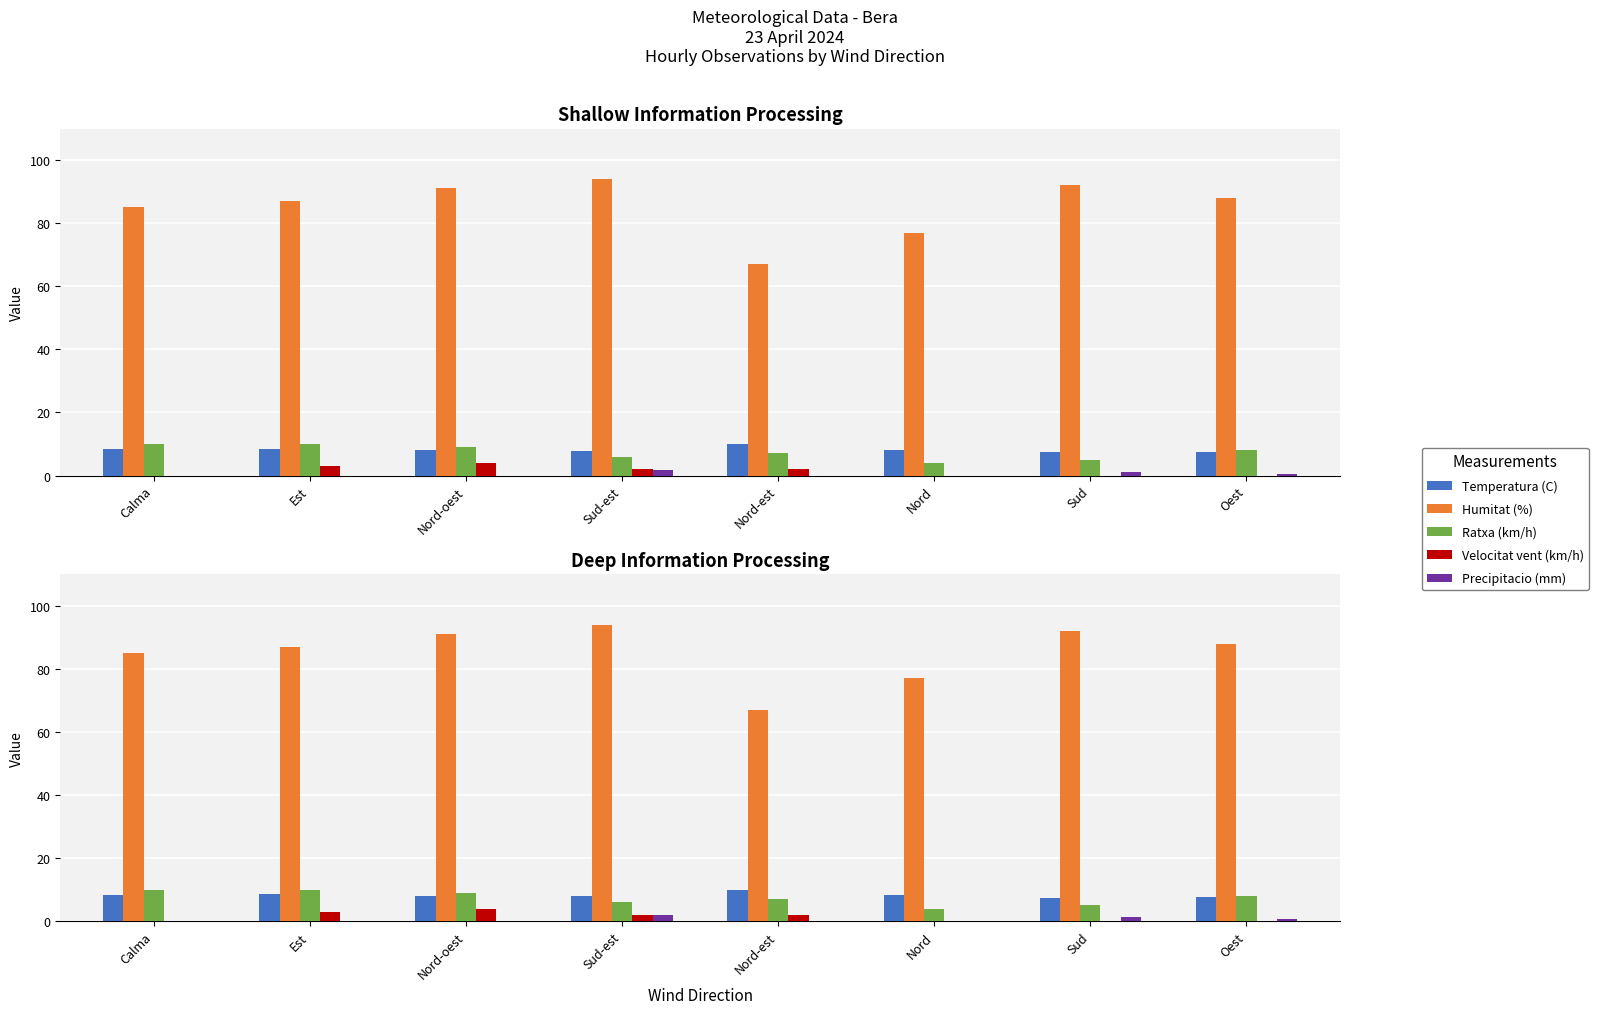

Reading left to right, list all the values displayed in this chart.

Temperatura (C): 8.4	8.5	8.1	7.9	9.9	8.2	7.4	7.6
Humitat (%): 85.0	87.0	91.0	94.0	67.0	77.0	92.0	88.0
Ratxa (km/h): 10.0	10.0	9.0	6.0	7.0	4.0	5.0	8.0
Velocitat vent (km/h): 0.0	3.0	4.0	2.0	2.0	0.0	0.0	0.0
Precipitacio (mm): 0.0	0.0	0.0	1.8	0.0	0.0	1.2	0.6